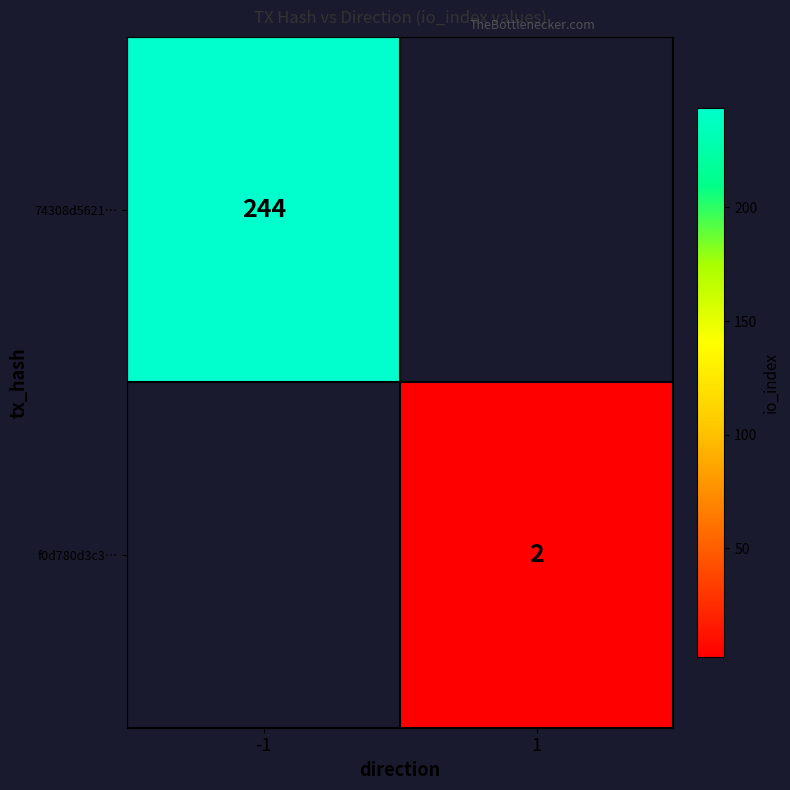

The value of f0d780d3c3… at 1 is 2. True or false?

True